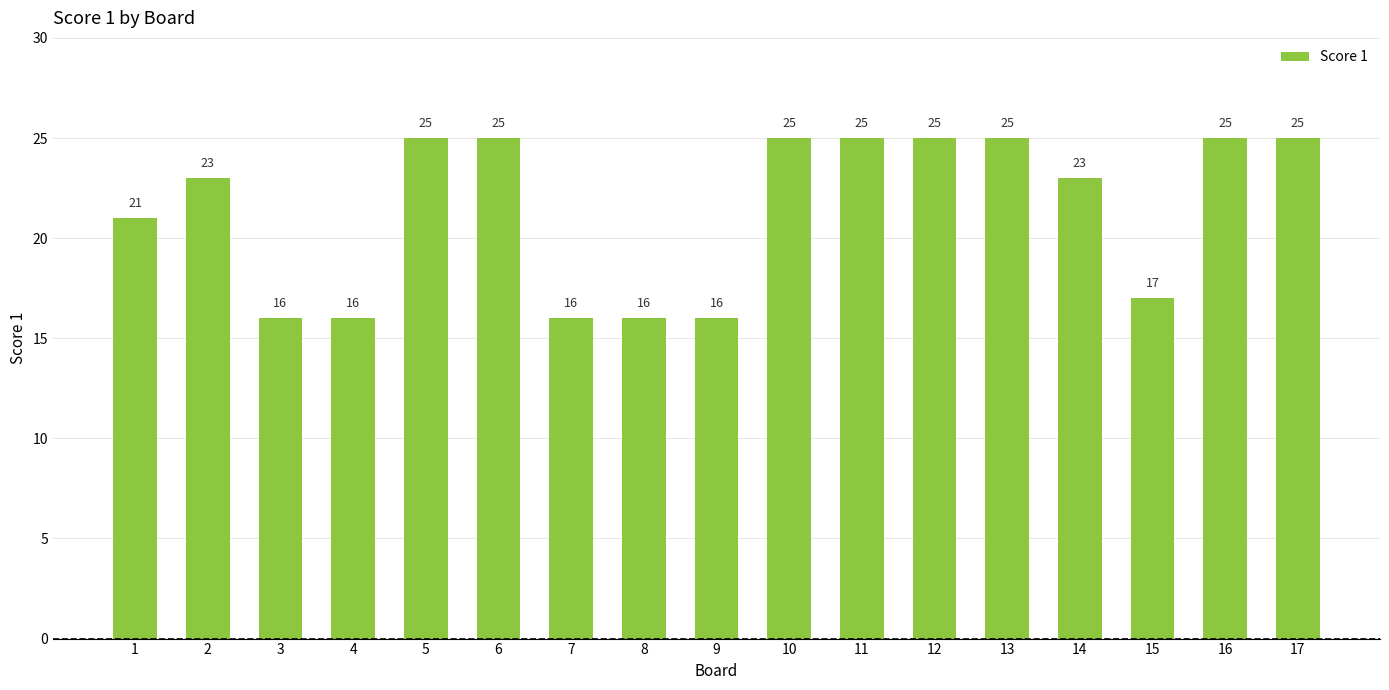

What is the greatest value displayed?

25